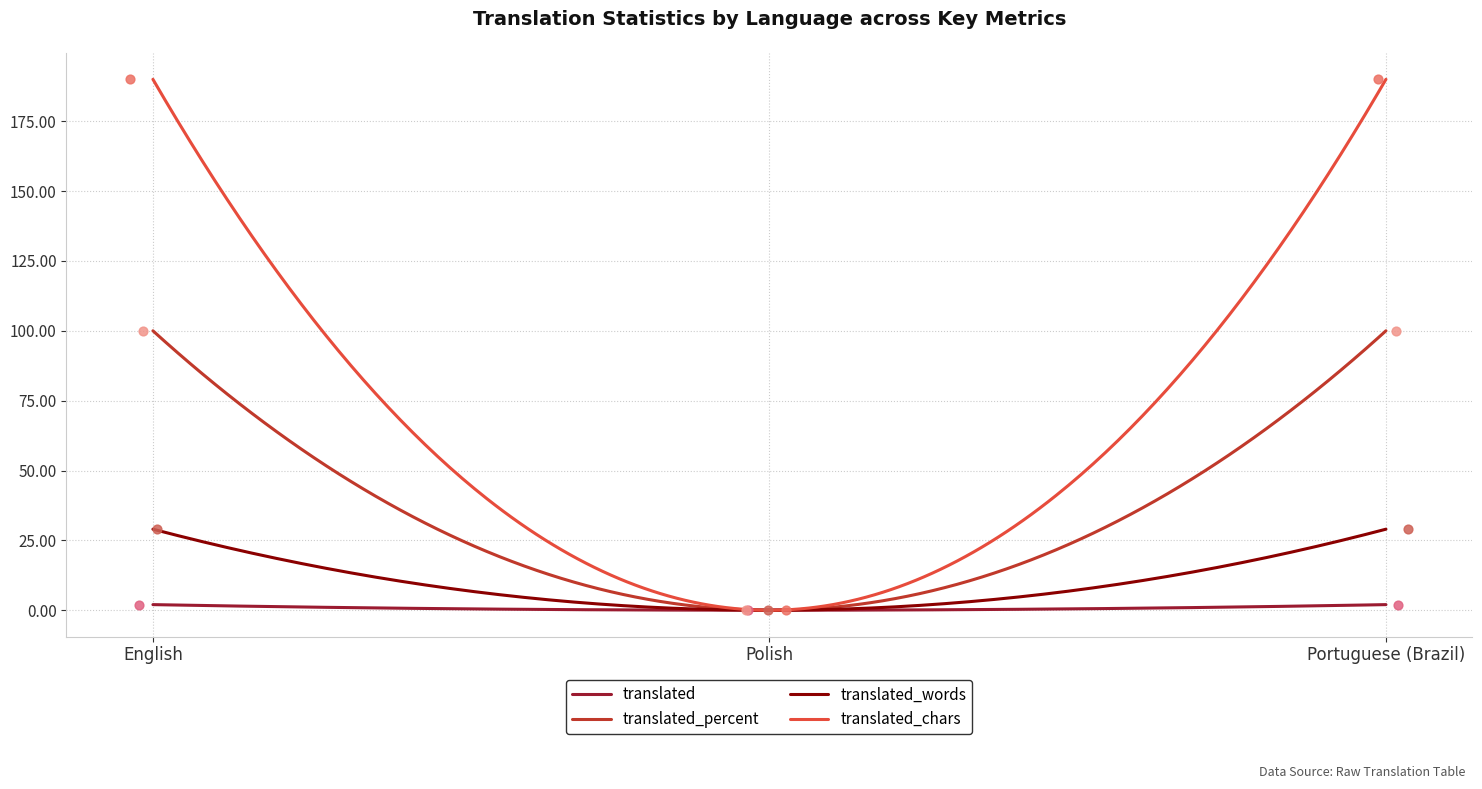

Which series contains the lowest Y value?

translated